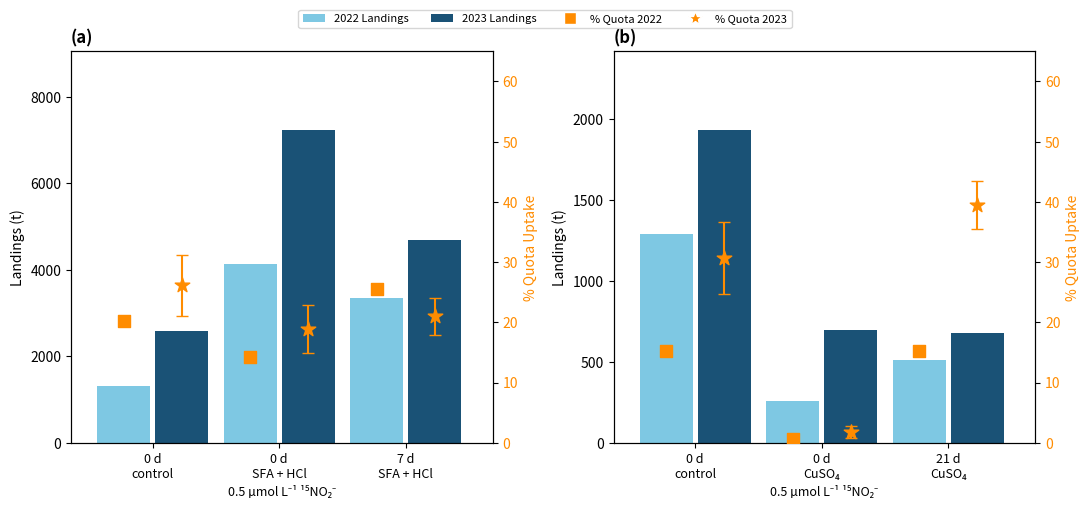

Is the value of % Quota 2023 at 7 d
SFA + HCl greater than the value of % Quota 2022 at 0 d
control?

Yes